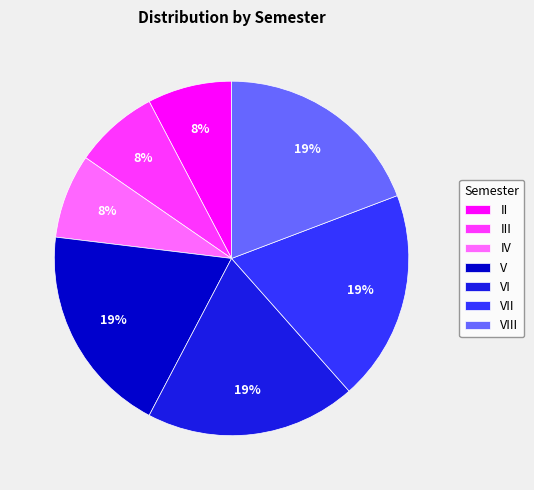

To the nearest percent, what percentage of the pie is III?

8%